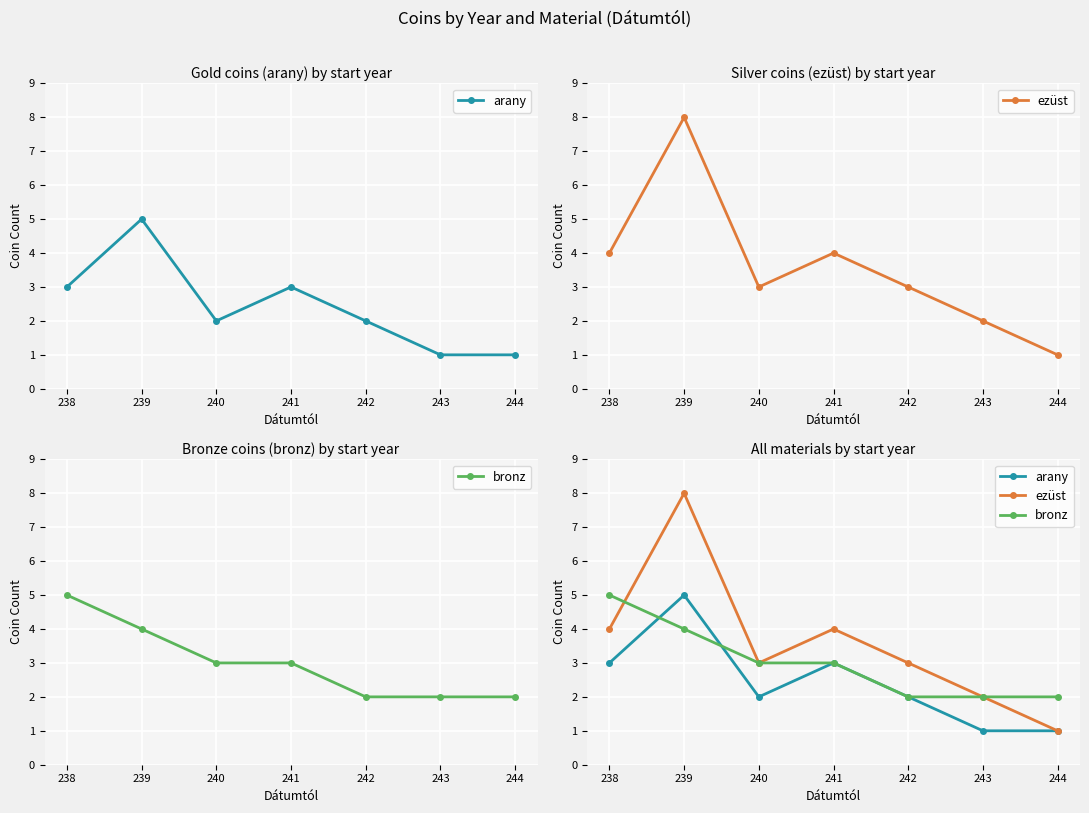

What value does the arany series have at 244?

1